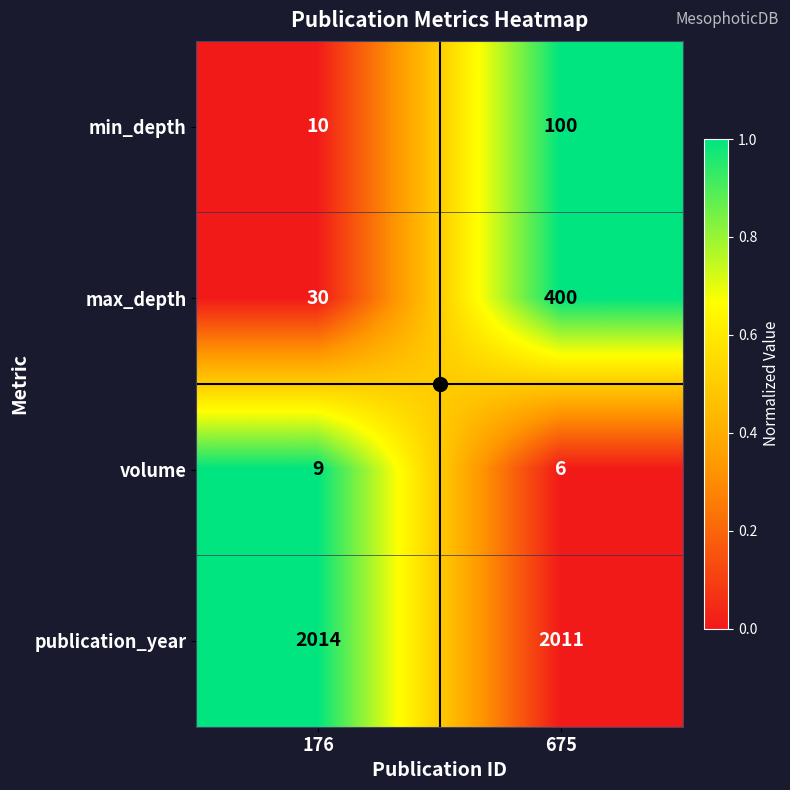

The publication_year series shows 2011 at 675. True or false?

True